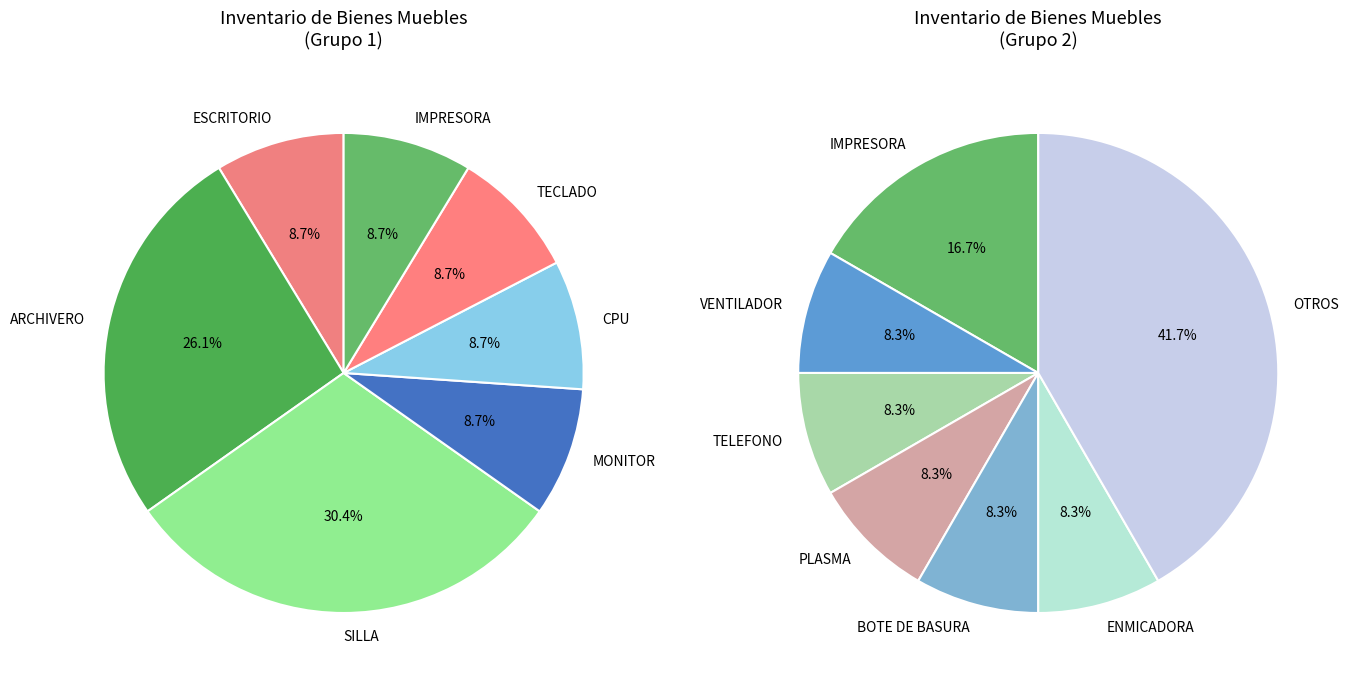

The BOTE DE BASURA slice represents 1% of the pie. True or false?

False